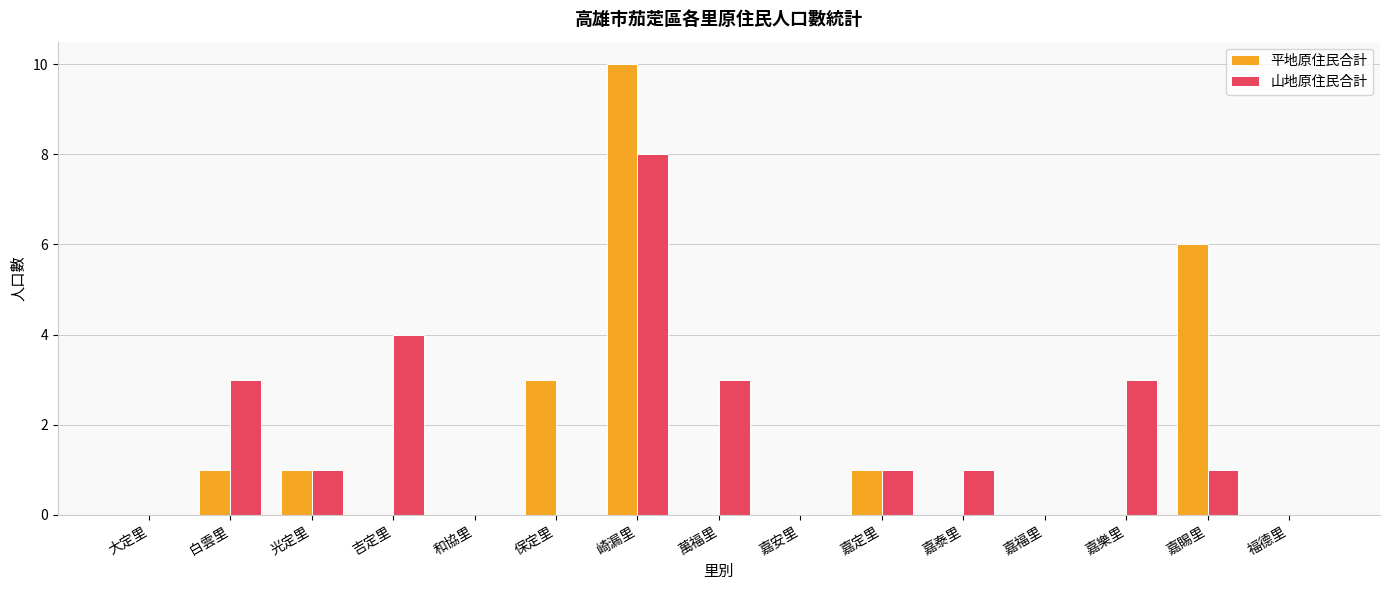

Reading left to right, what are all the values shown in this chart?

平地原住民合計: 0	1	1	0	0	3	10	0	0	1	0	0	0	6	0
山地原住民合計: 0	3	1	4	0	0	8	3	0	1	1	0	3	1	0